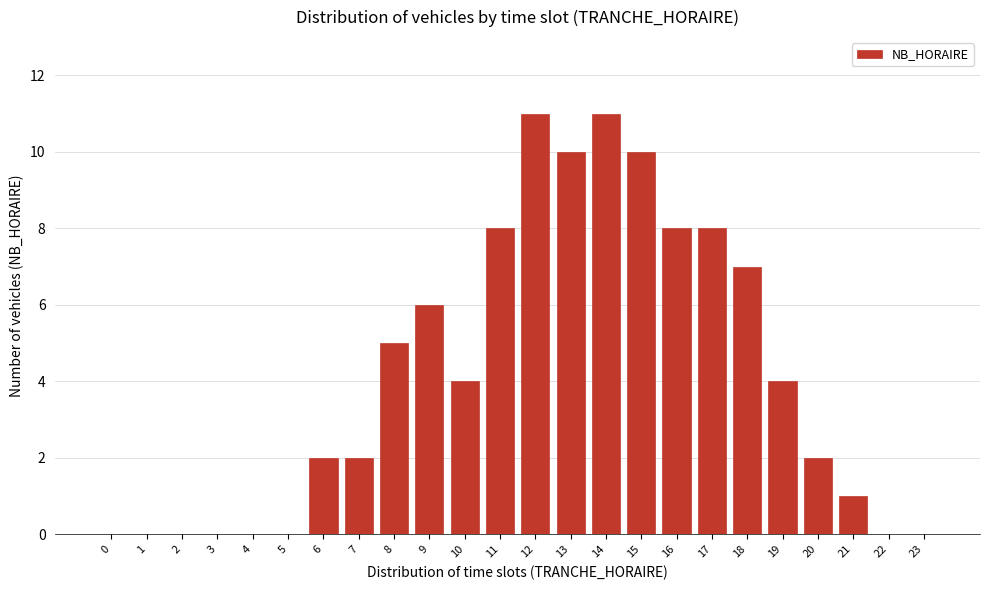

Reading left to right, transcribe all the data shown in this chart.

0=0	1=0	2=0	3=0	4=0	5=0	6=2	7=2	8=5	9=6	10=4	11=8	12=11	13=10	14=11	15=10	16=8	17=8	18=7	19=4	20=2	21=1	22=0	23=0